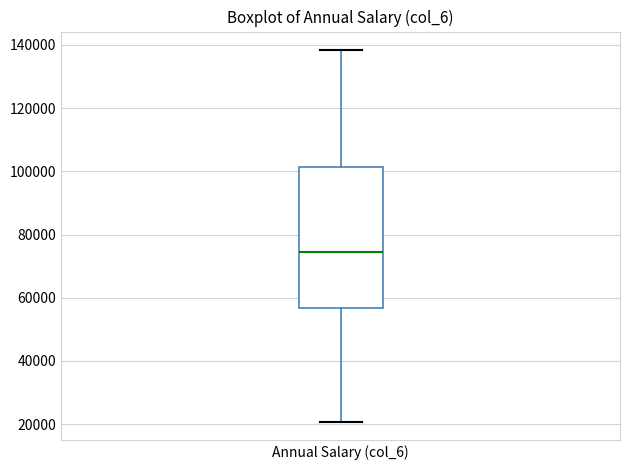

Where does the upper whisker of the box for Annual Salary (col_6) end on the y-axis? The values are not printed on the chart, so give them approximately, as read against the axis.

138000